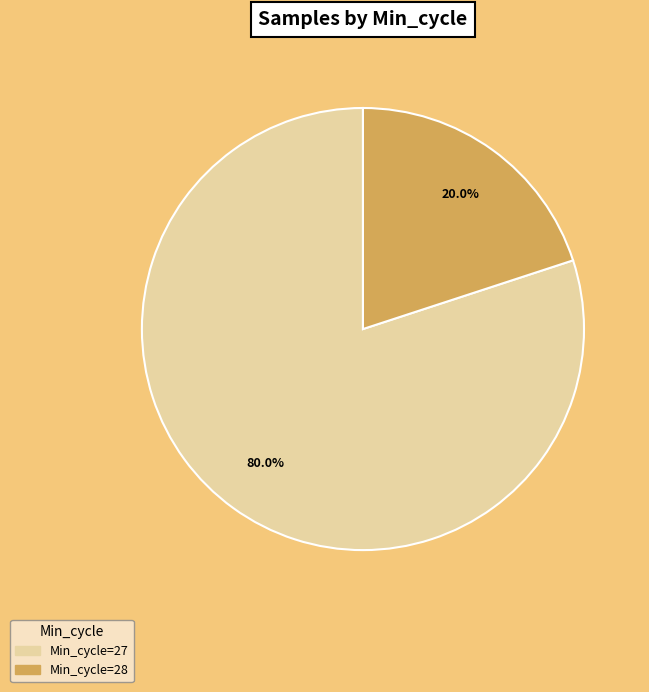

How many segments does this pie chart have?

2